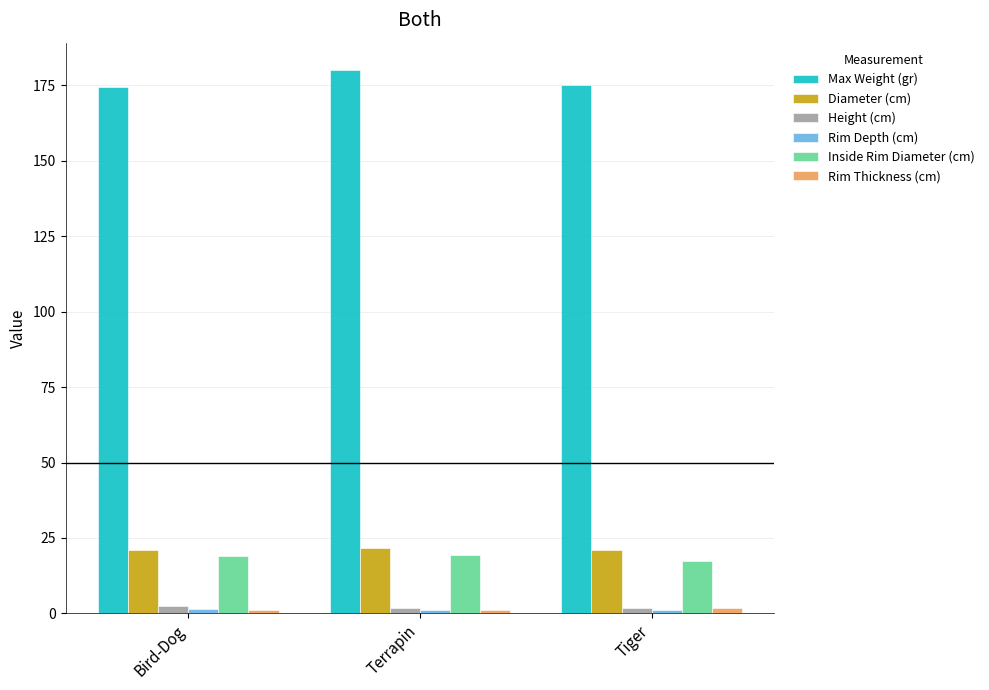

What is the average value of the Diameter (cm) series?

21.3